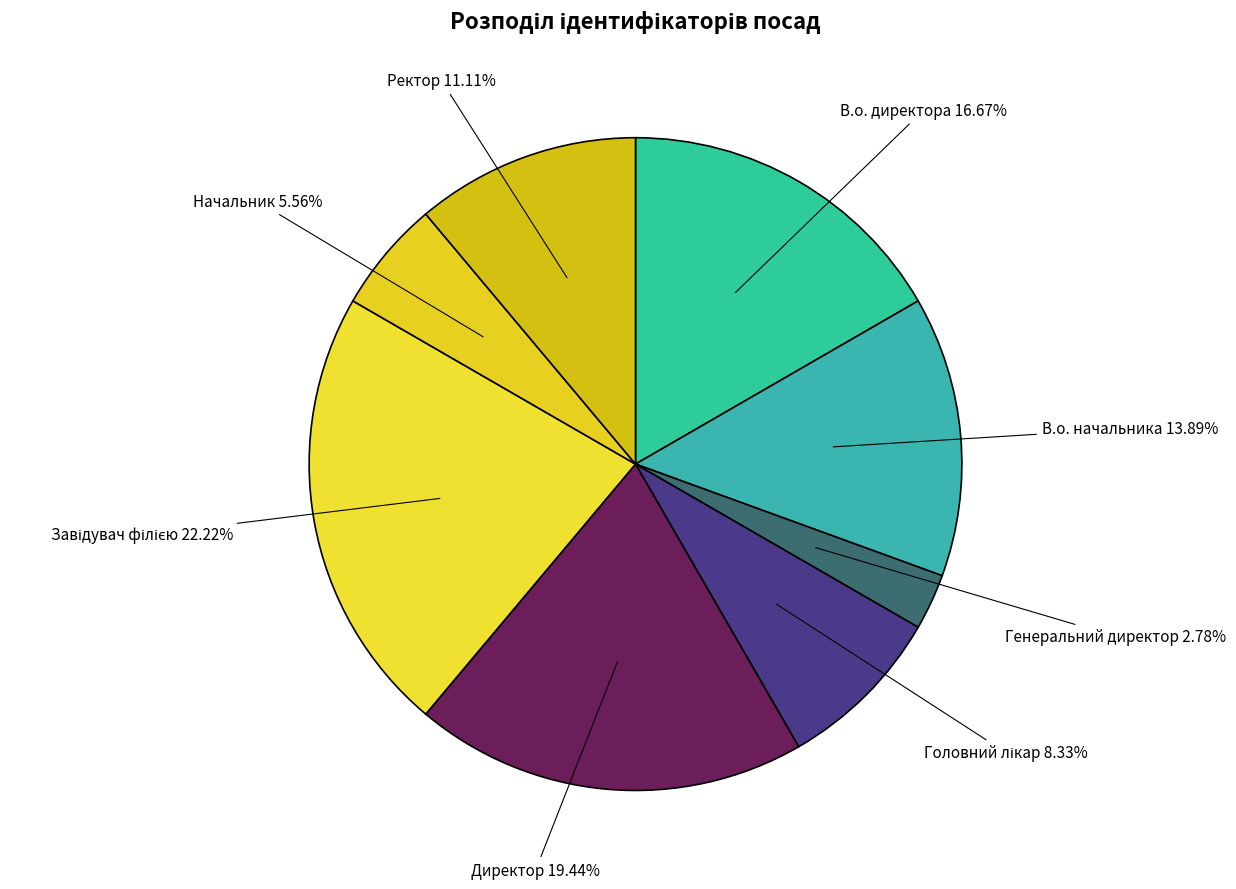

What portion of the pie excludes Директор?

80.6%